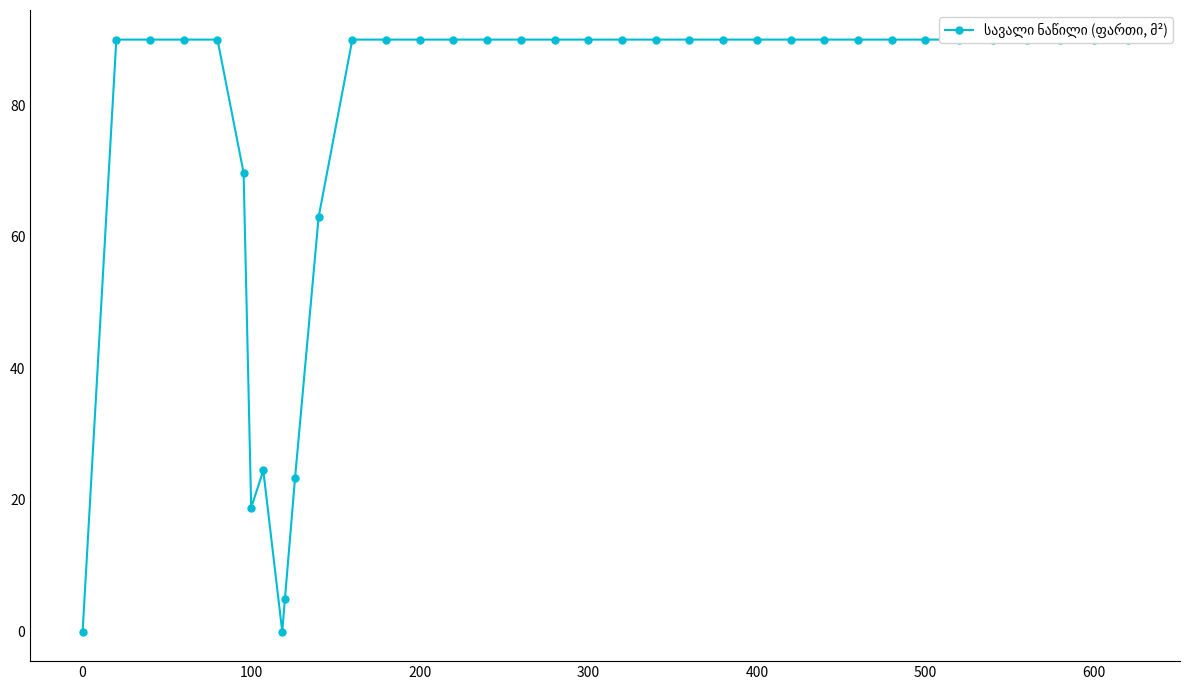

The value at 23 is 154.5. True or false?

False